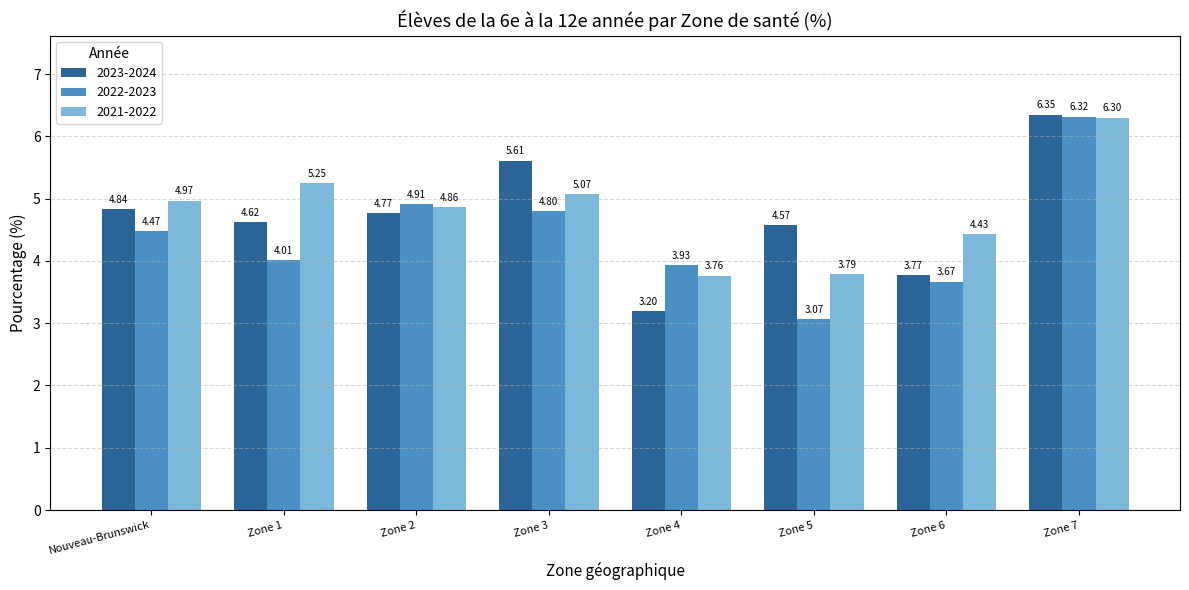

What is the sum of all 2023-2024 values?

37.7